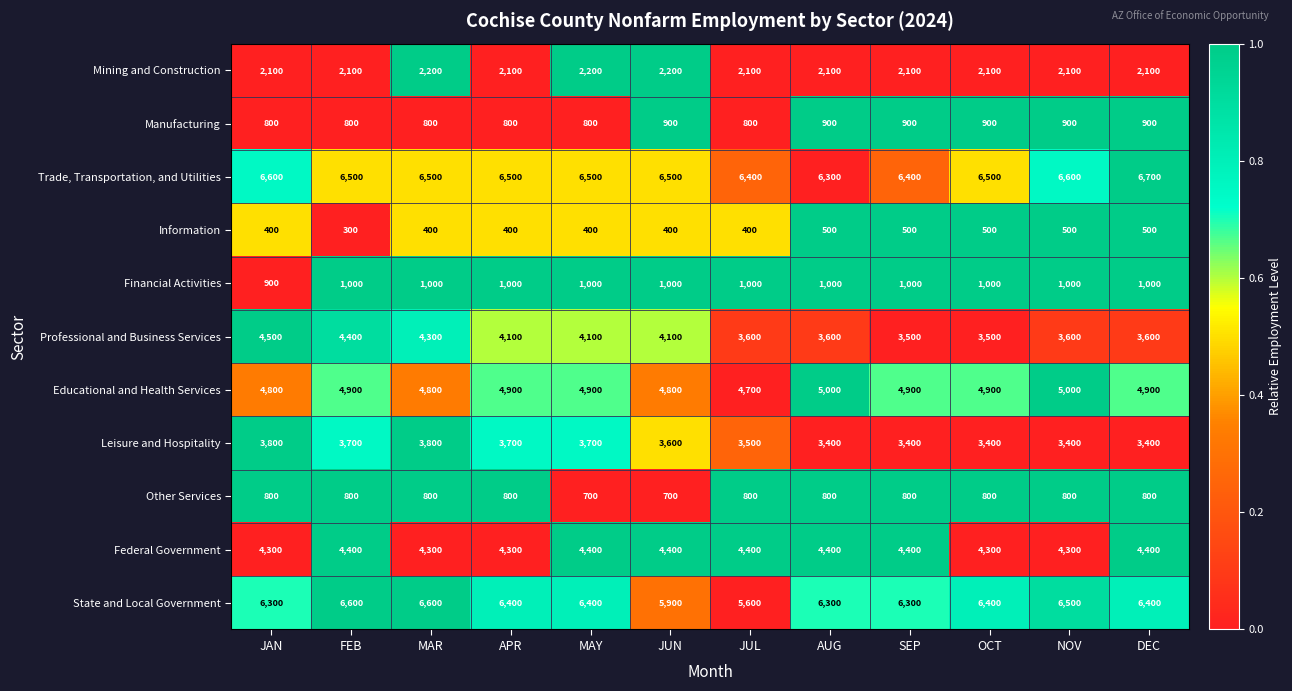

What is the approximate value of Federal Government at JUN, to the nearest 5?

4400